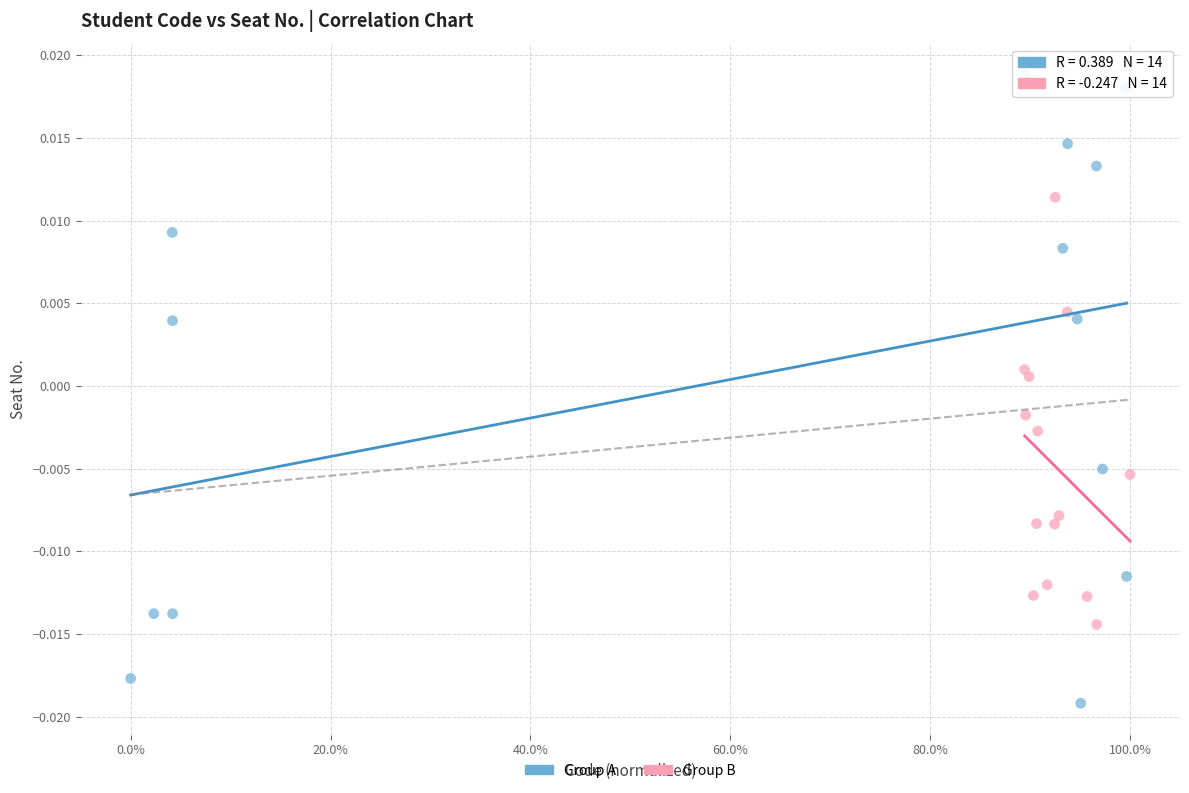

What are all the series names shown in the legend?

Group A, Group B